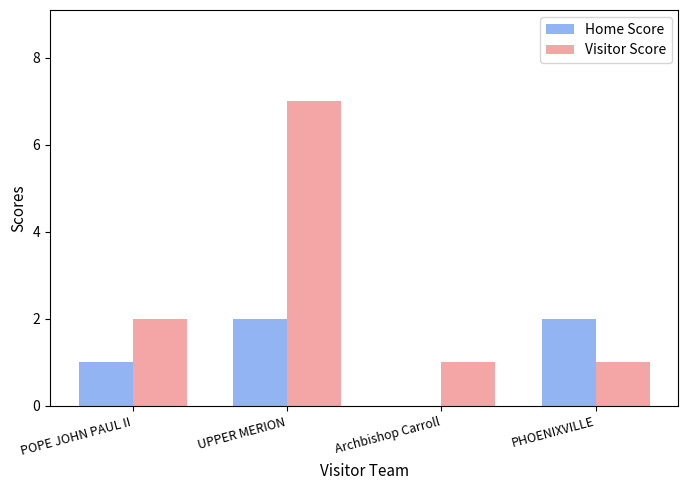

How many Home Score values are between 1 and 2?

3